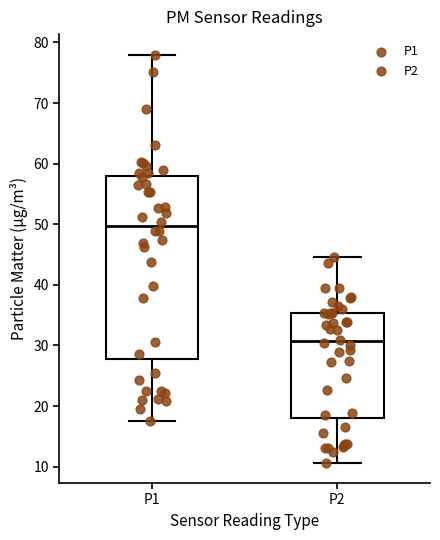

Reading left to right, transcribe this box plot: for each box, give where its median line is, the range the box spans, and where its two whiskers end, as read against the y-axis. The values are not printed on the chart, so give them approximately, as read against the axis.

P1: median 50, box 28 to 58, whiskers 17 to 78
P2: median 31, box 18 to 35, whiskers 11 to 45